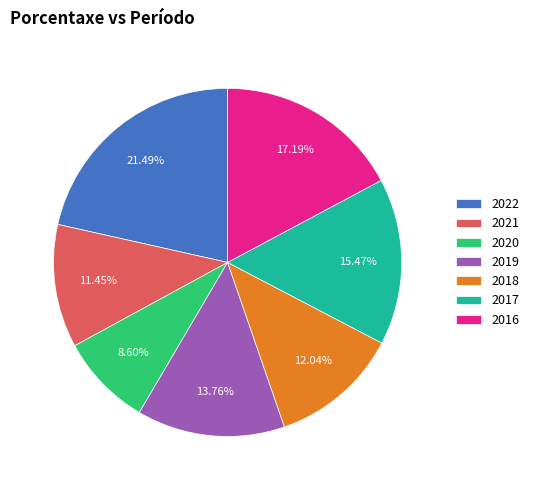

Count the number of slices in the pie.

7